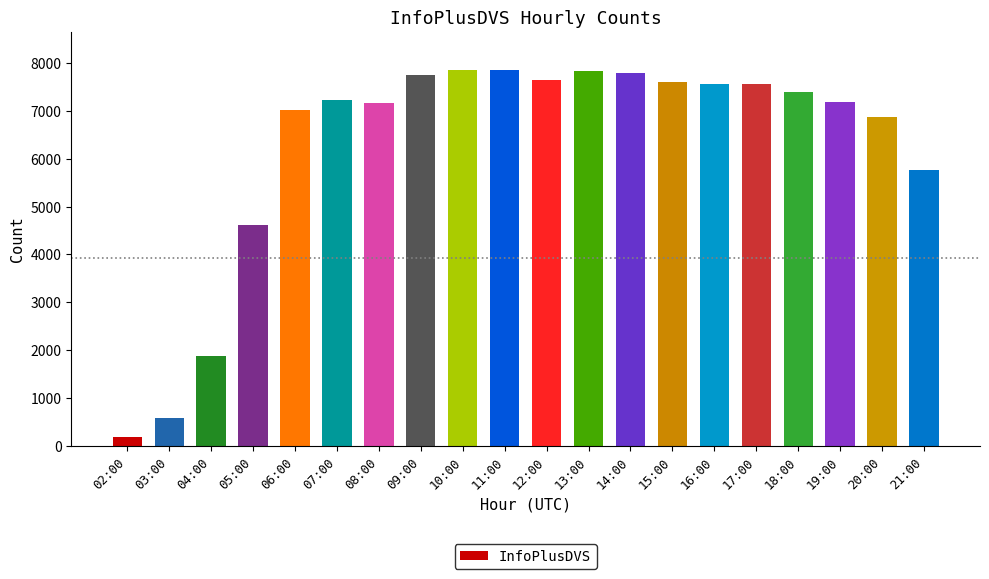

Is it true that the value at 07:00 is 2112?

False